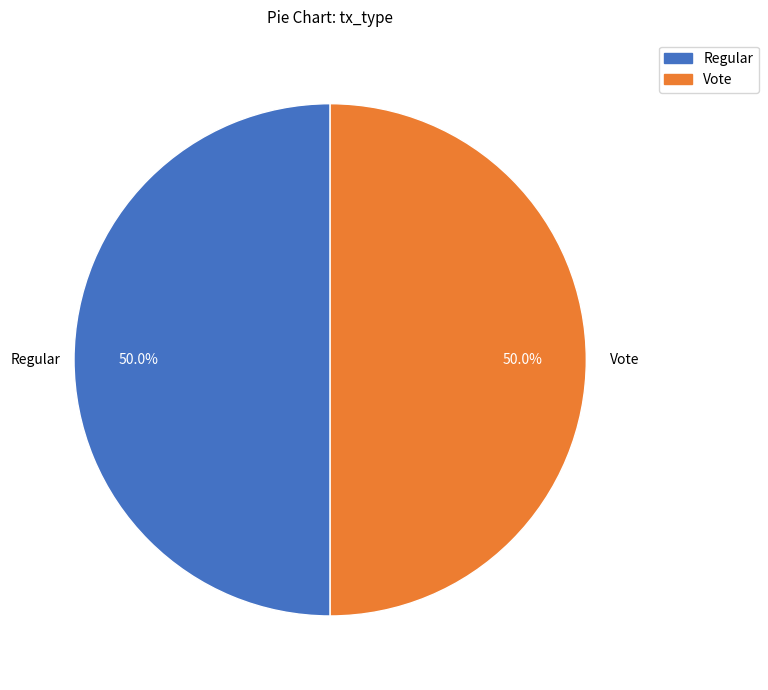

Is it true that Regular is 63% of the pie?

False